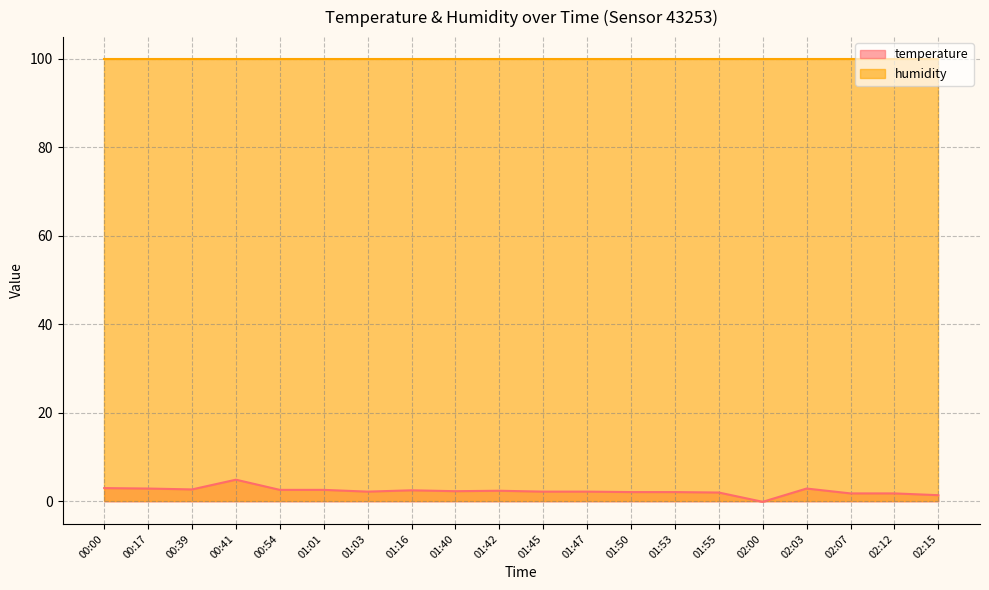

At 02:12, list the series in order from smallest to largest.

temperature, humidity